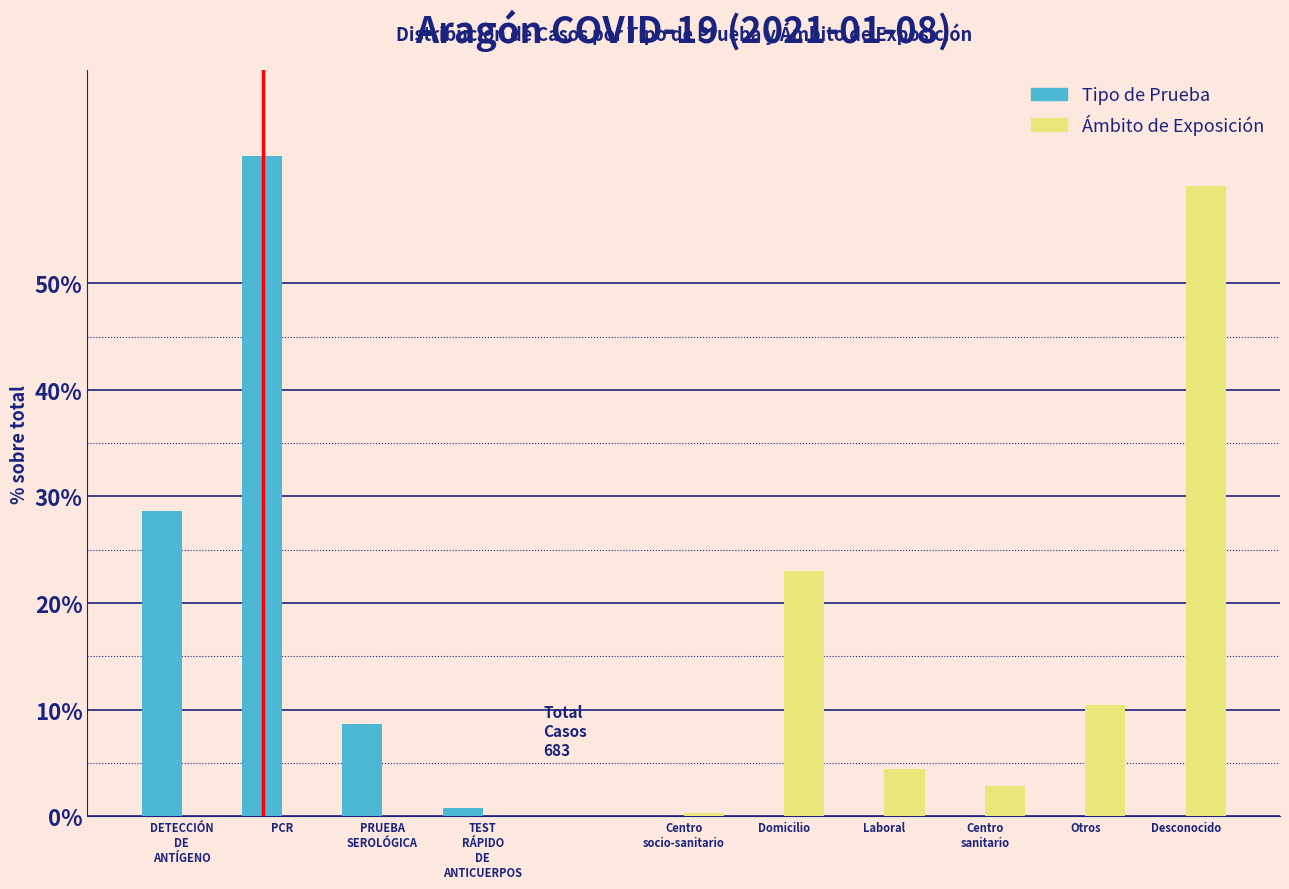

Where does the Ámbito de Exposición series first go above 2?

Domicilio